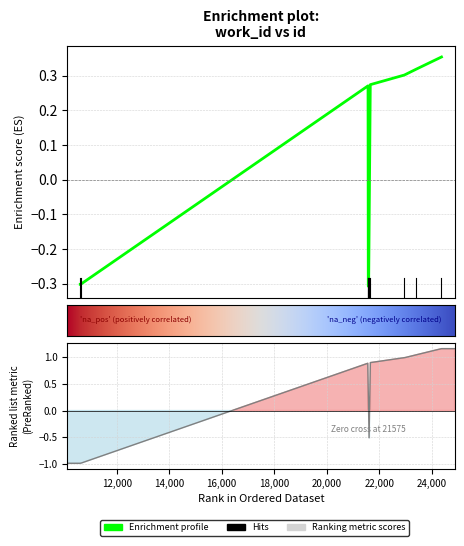

True or false: there are more than 0 points higher than both neighbors.

True